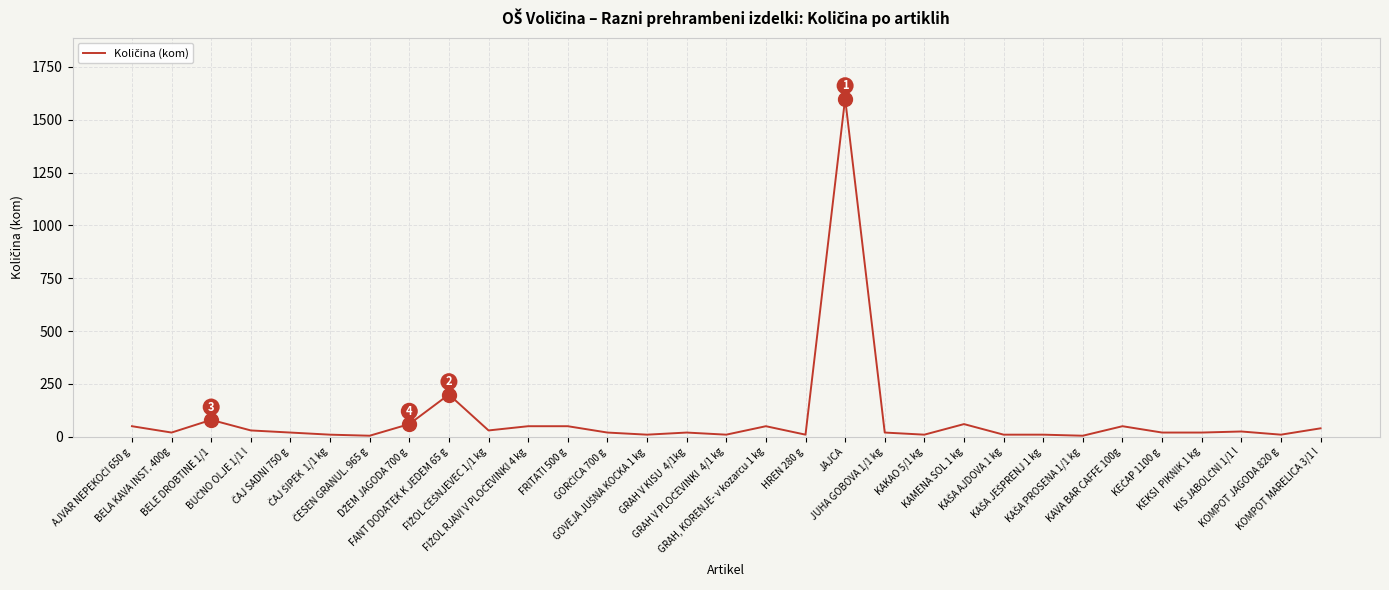

What is the difference between the maximum and minimum values?

1595